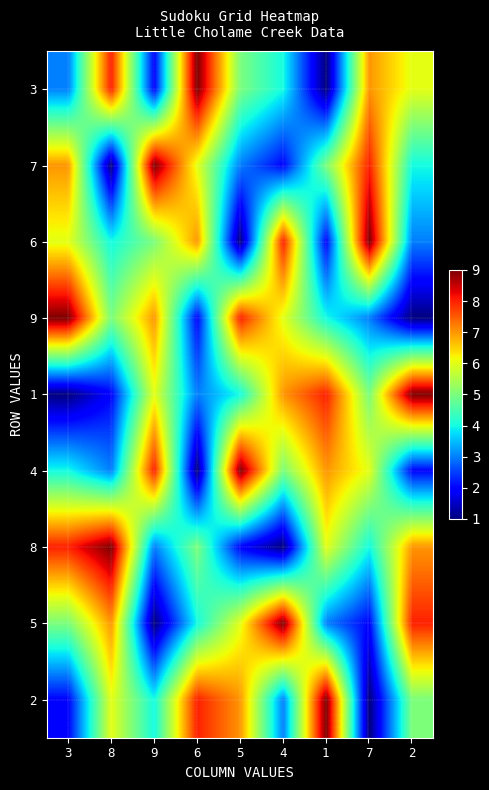

At which category is the sum across all series the highest?

3